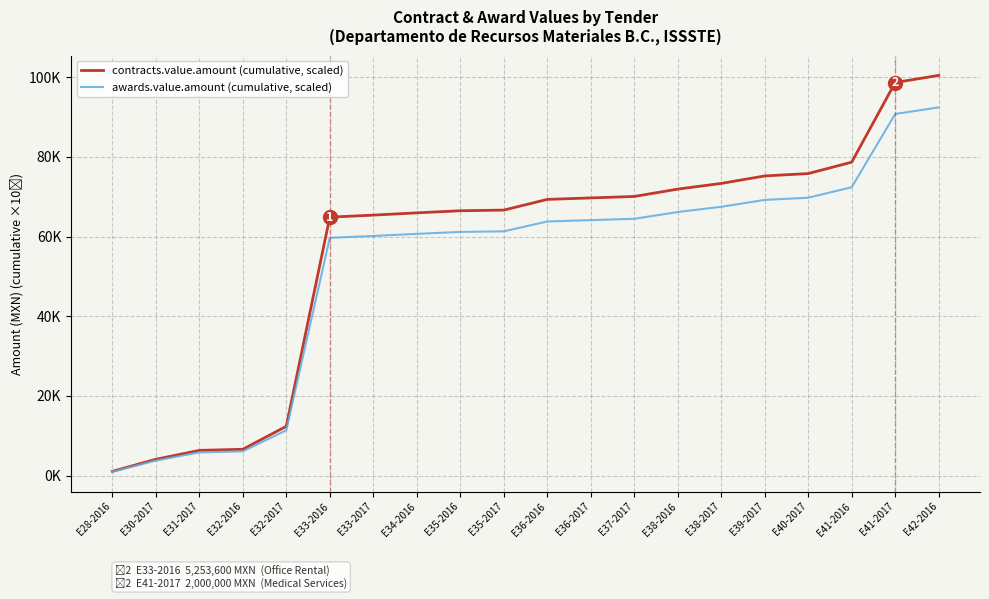

True or false: awards.value.amount (cumulative, scaled) and contracts.value.amount (cumulative, scaled) cross at least once.

False